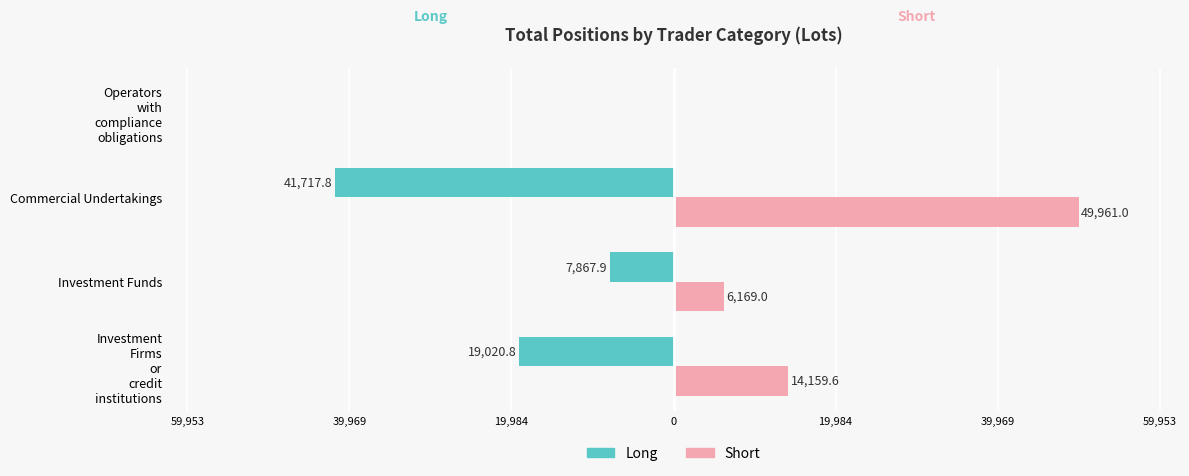

What is the difference between the second highest and minimum values in the Short series?

14159.6